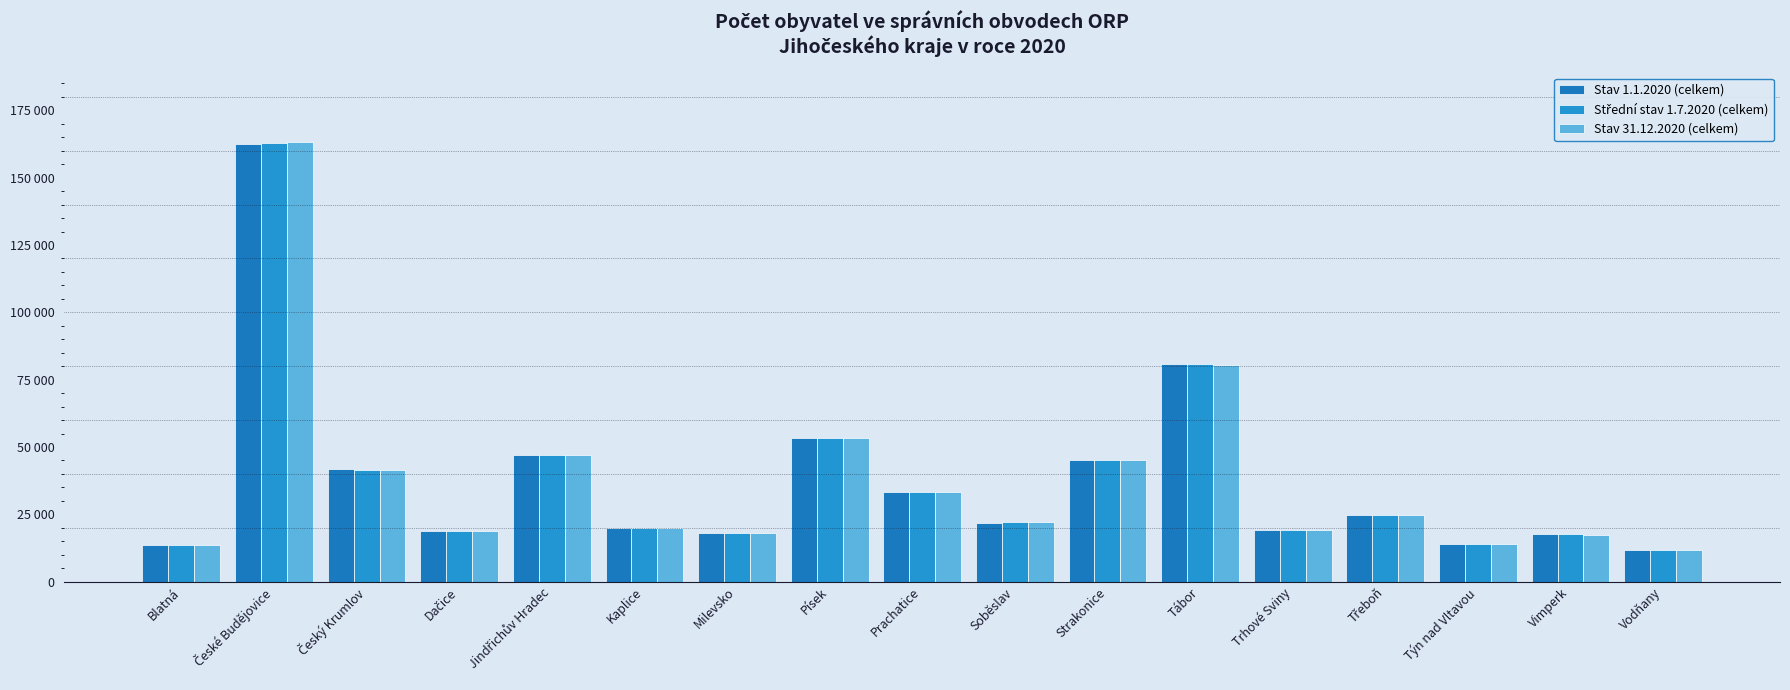

Reading left to right, extract all data points from this chart.

Stav 1.1.2020 (celkem): Blatná=13668	České Budějovice=162553	Český Krumlov=41687	Dačice=18783	Jindřichův Hradec=47113	Kaplice=19869	Milevsko=18235	Písek=53352	Prachatice=33458	Soběslav=21947	Strakonice=45223	Tábor=80648	Trhové Sviny=19267	Třeboň=24796	Týn nad Vltavou=14083	Vimperk=17520	Vodňany=11881
Střední stav 1.7.2020 (celkem): Blatná=13620	České Budějovice=162866	Český Krumlov=41551	Dačice=18711	Jindřichův Hradec=46995	Kaplice=19880	Milevsko=18152	Písek=53374	Prachatice=33401	Soběslav=21973	Strakonice=45092	Tábor=80649	Trhové Sviny=19307	Třeboň=24703	Týn nad Vltavou=14103	Vimperk=17502	Vodňany=11880
Stav 31.12.2020 (celkem): Blatná=13604	České Budějovice=163160	Český Krumlov=41447	Dačice=18672	Jindřichův Hradec=46938	Kaplice=19873	Milevsko=18175	Písek=53413	Prachatice=33307	Soběslav=21962	Strakonice=45001	Tábor=80489	Trhové Sviny=19349	Třeboň=24669	Týn nad Vltavou=14093	Vimperk=17472	Vodňany=11927